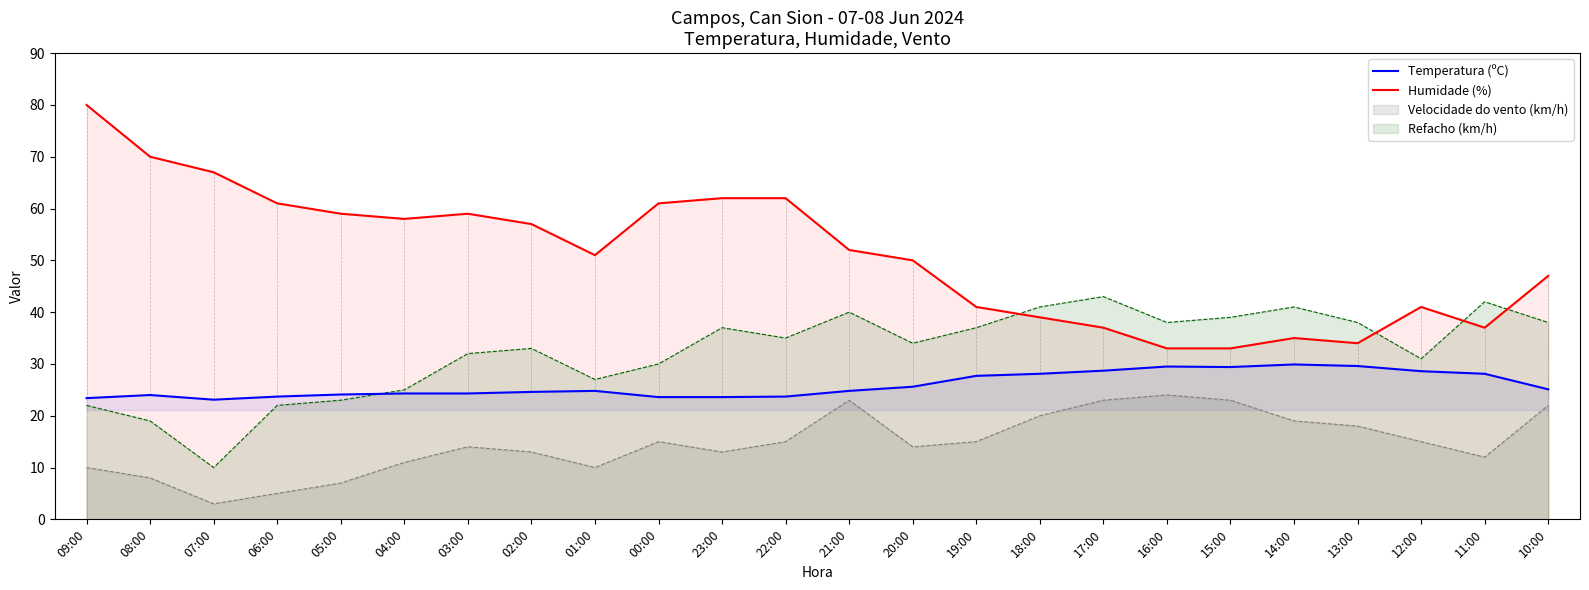

What is the lowest value of the Temperatura (ºC) series?

23.1